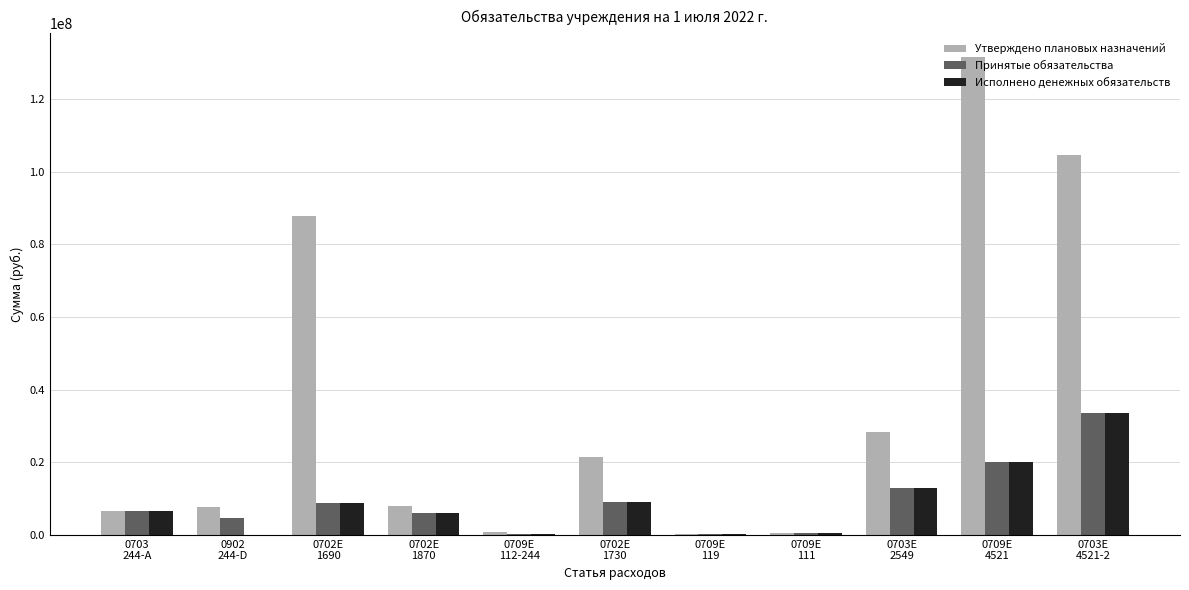

How many data points does each series have?

11